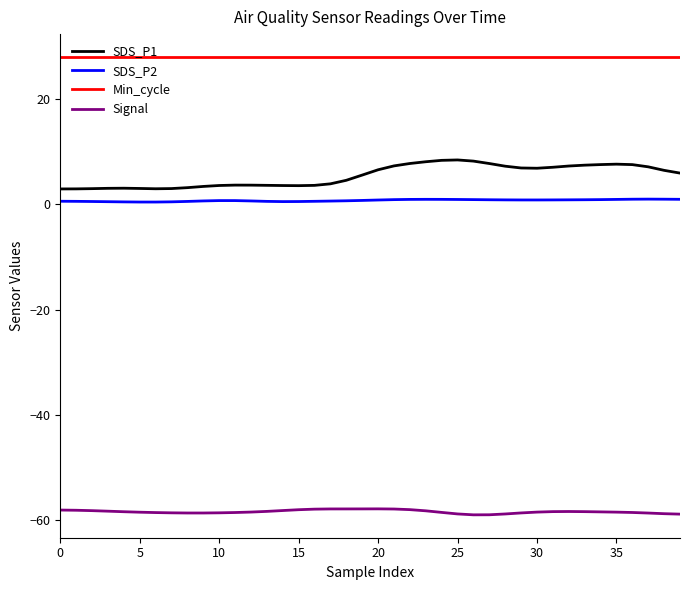

Does the chart display data point markers on the line(s)?

No